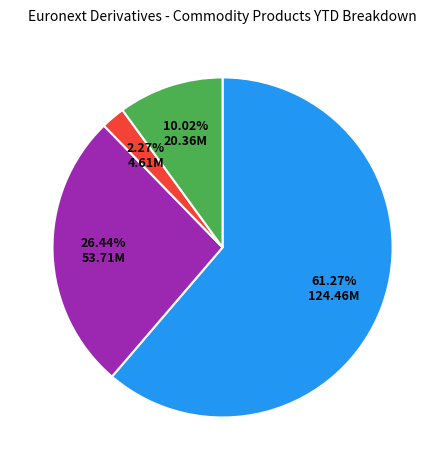

Is there a majority slice in this chart?

Yes